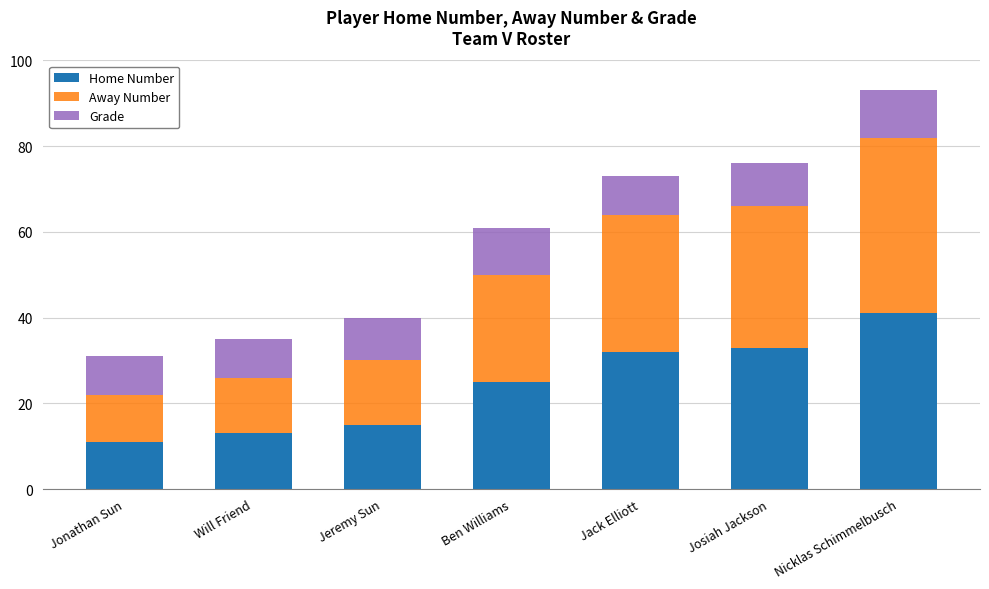

What is the minimum value for Home Number?

11